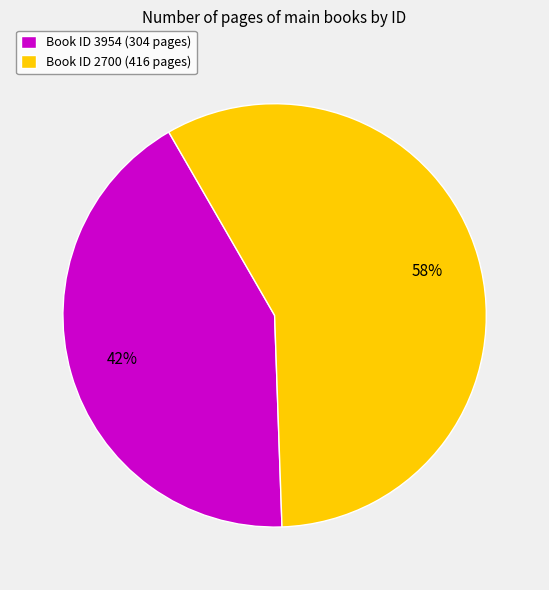

Is it true that Book ID 3954 (304 pages) is 56% of the pie?

False